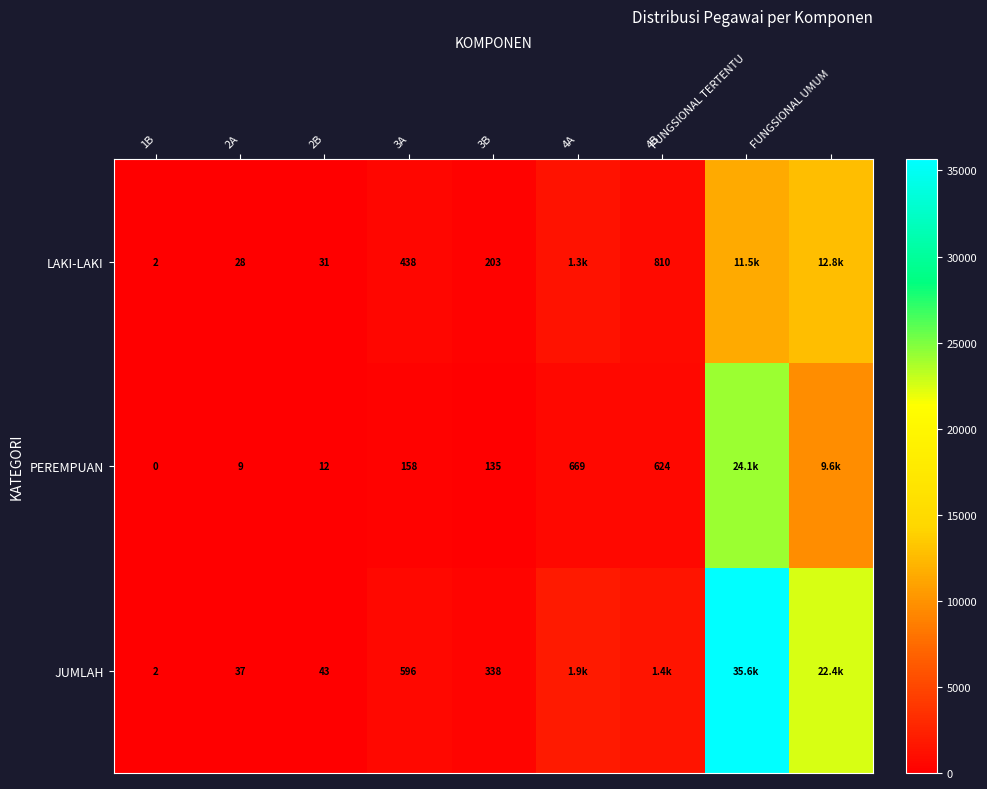

What is the spread (max minus min) of values at 2B?

31